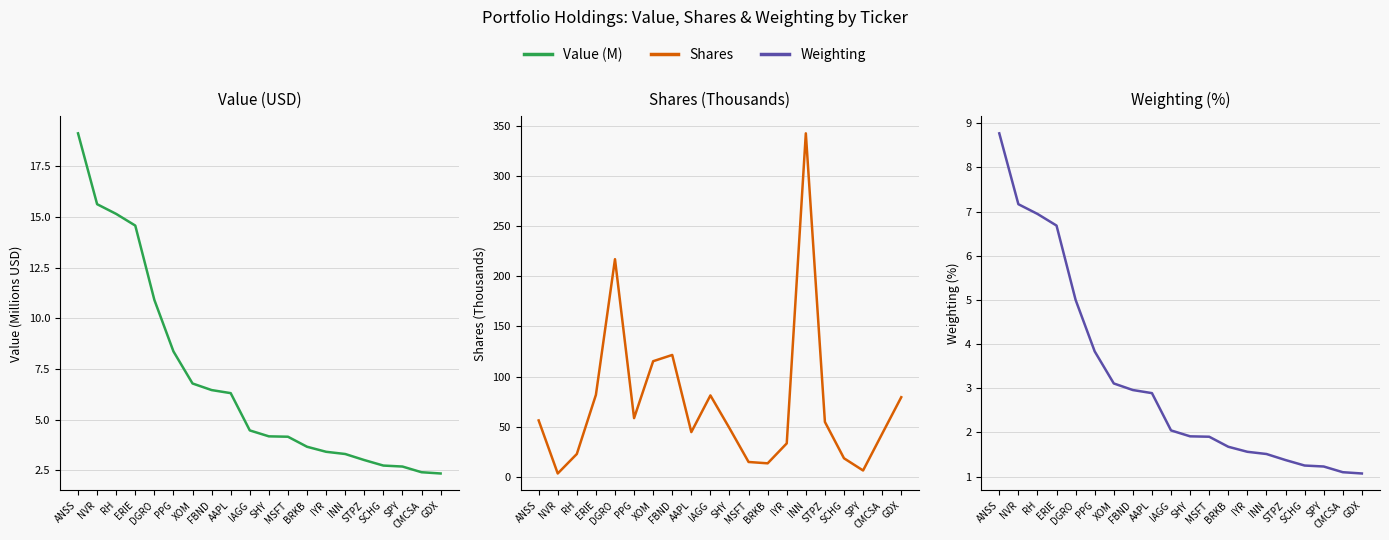

Reading left to right, what are all the values shown in this chart?

Value (M): ANSS=19.1	NVR=15.6	RH=15.2	ERIE=14.6	DGRO=10.9	PPG=8.4	XOM=6.8	FBND=6.5	AAPL=6.3	IAGG=4.5	SHY=4.2	MSFT=4.2	BRKB=3.7	IYR=3.4	INN=3.3	STPZ=3.0	SCHG=2.7	SPY=2.7	CMCSA=2.4	GDX=2.3
Shares: ANSS=56.2	NVR=3.3	RH=22.7	ERIE=81.7	DGRO=217.1	PPG=58.5	XOM=115.3	FBND=121.6	AAPL=44.6	IAGG=81.2	SHY=48.4	MSFT=14.7	BRKB=13.4	IYR=33.3	INN=342.7	STPZ=54.7	SCHG=18.4	SPY=6.2	CMCSA=42.9	GDX=79.4
Weighting: ANSS=8.8	NVR=7.2	RH=6.9	ERIE=6.7	DGRO=5.0	PPG=3.8	XOM=3.1	FBND=3.0	AAPL=2.9	IAGG=2.0	SHY=1.9	MSFT=1.9	BRKB=1.7	IYR=1.6	INN=1.5	STPZ=1.4	SCHG=1.3	SPY=1.2	CMCSA=1.1	GDX=1.1